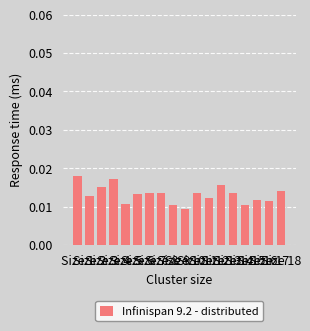

Does the chart contain any negative values?

No